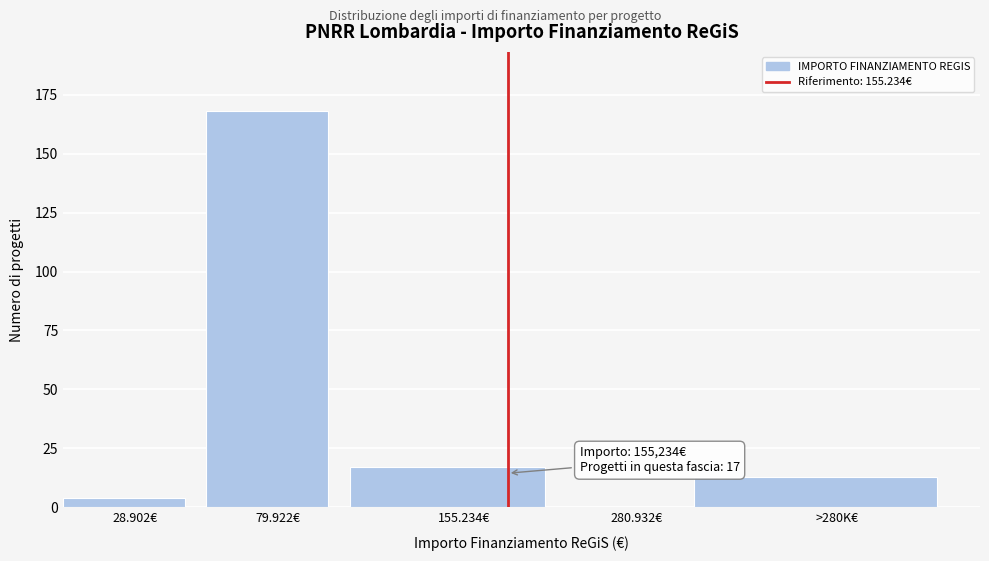

Reading left to right, transcribe all the data shown in this chart.

28.902€=4	79.922€=168	155.234€=17	280.932€=0	>280K€=13